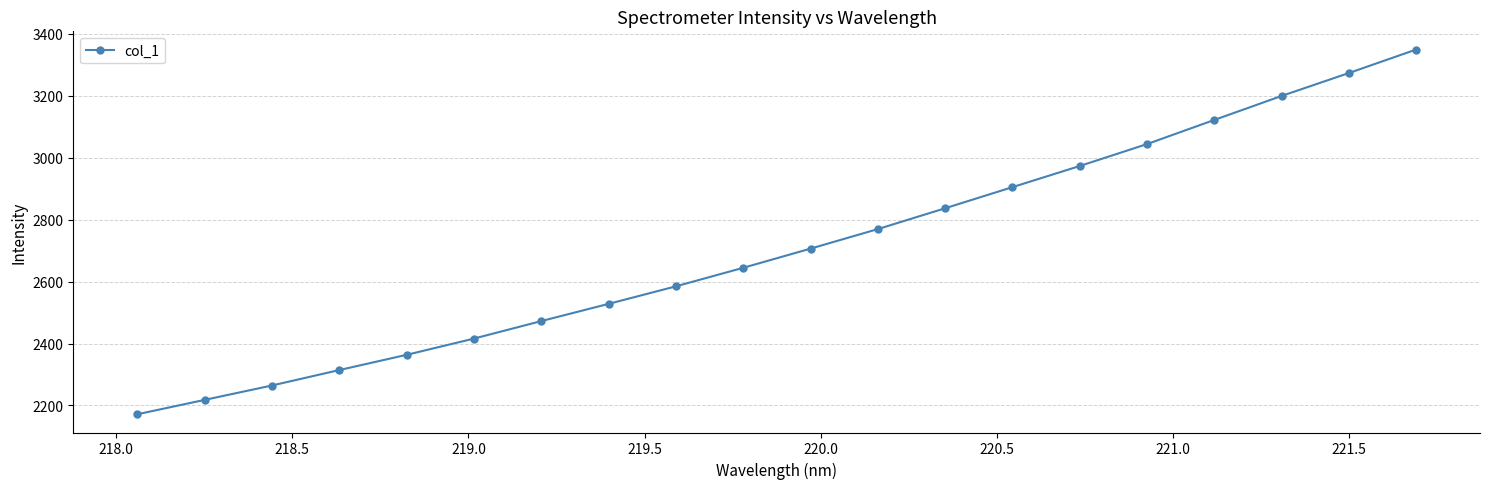

Count the number of values greater than 2706.

10